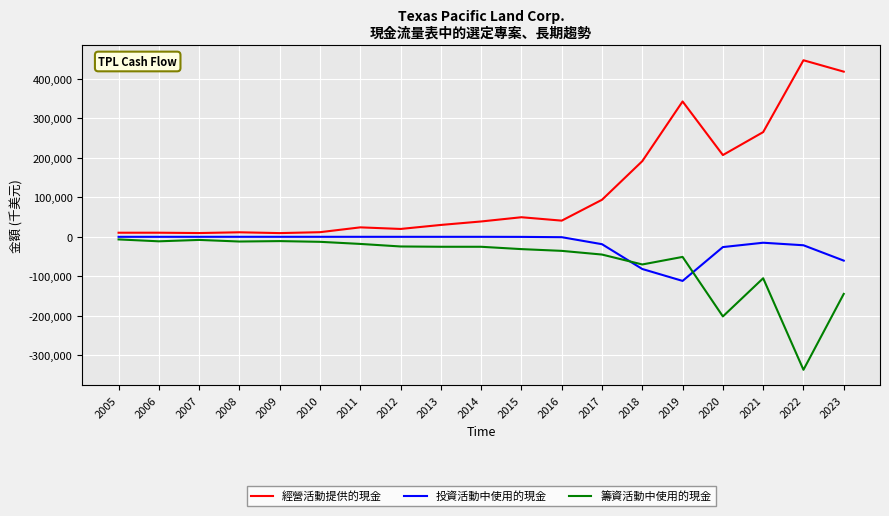

Which series has the largest total across all categories?

經營活動提供的現金